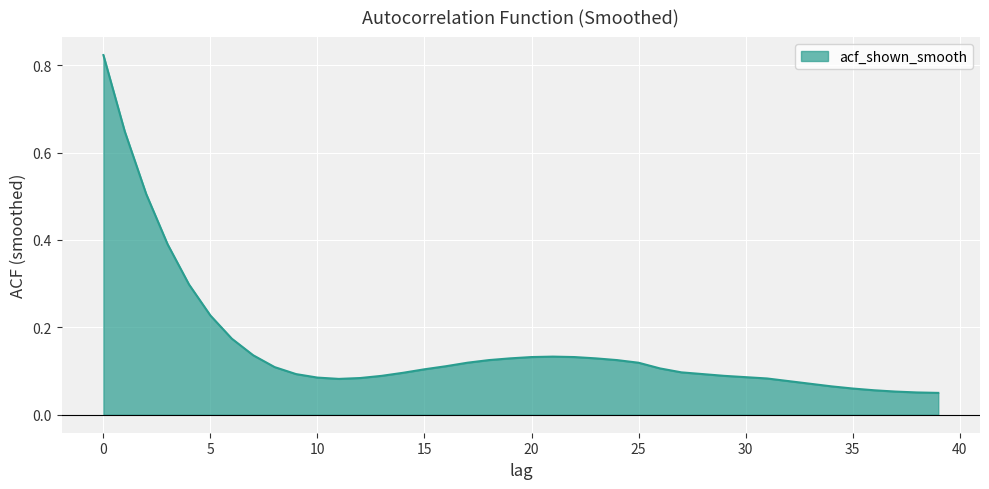

What is the smallest value displayed?

0.1